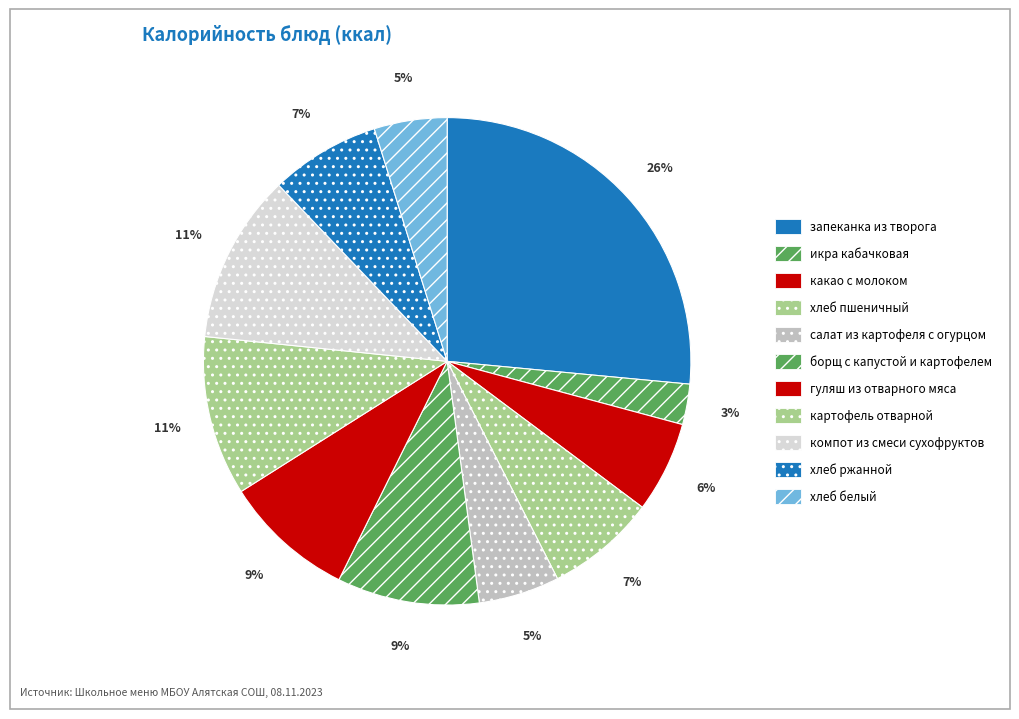

How many segments does this pie chart have?

11